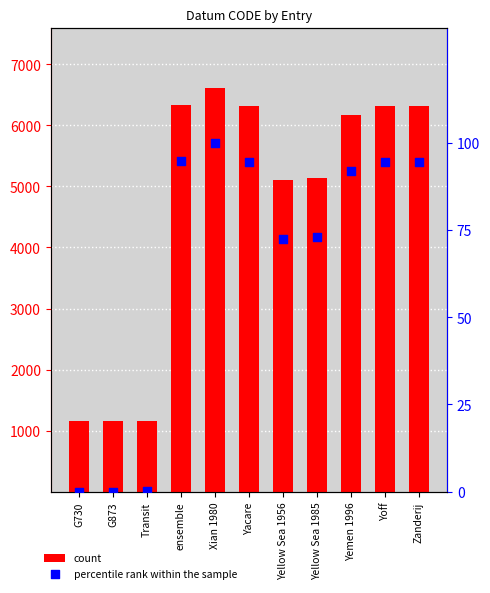

Which series reaches the maximum Y coordinate?

count